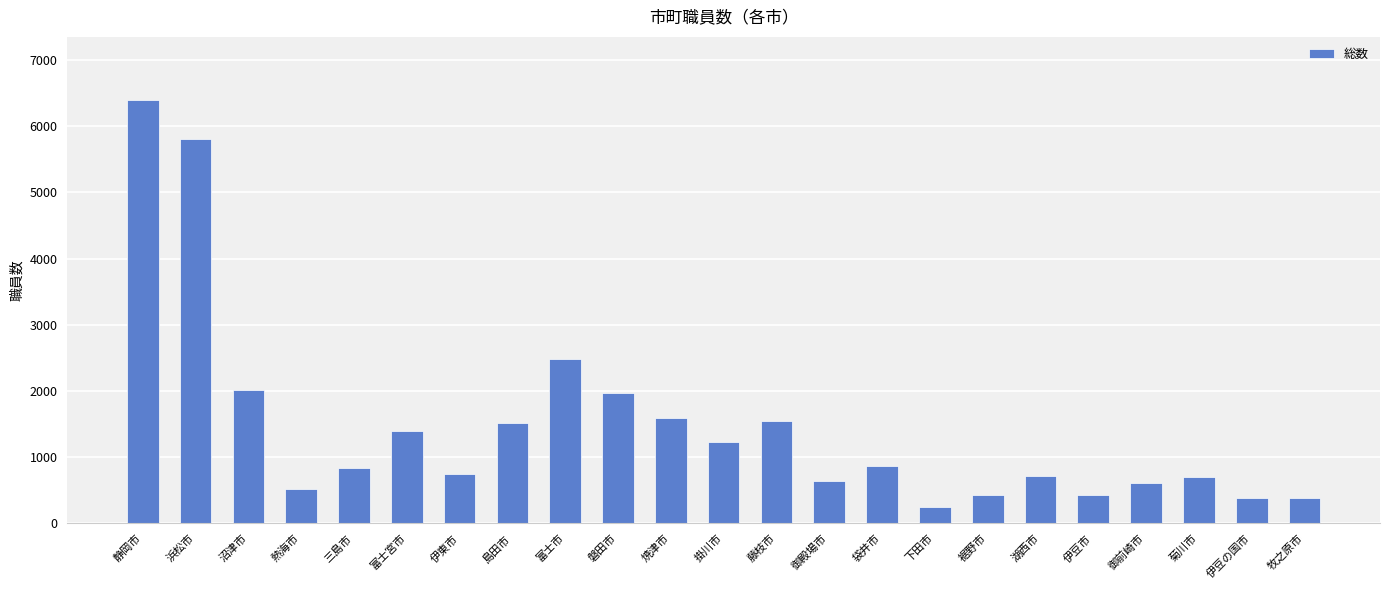

What is the value of the 18th bar from the left?

720